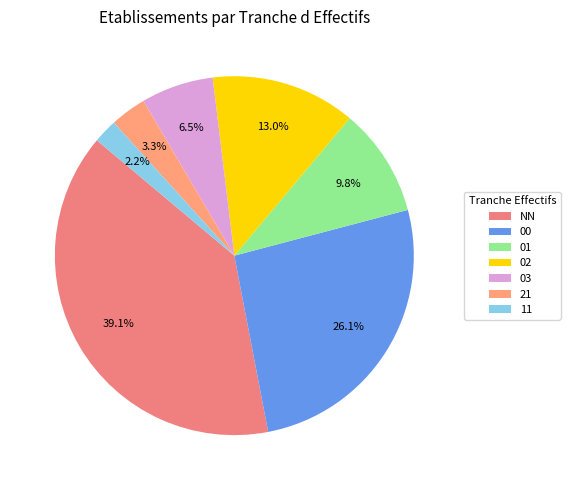

To the nearest percent, what percentage of the pie is NN?

39%